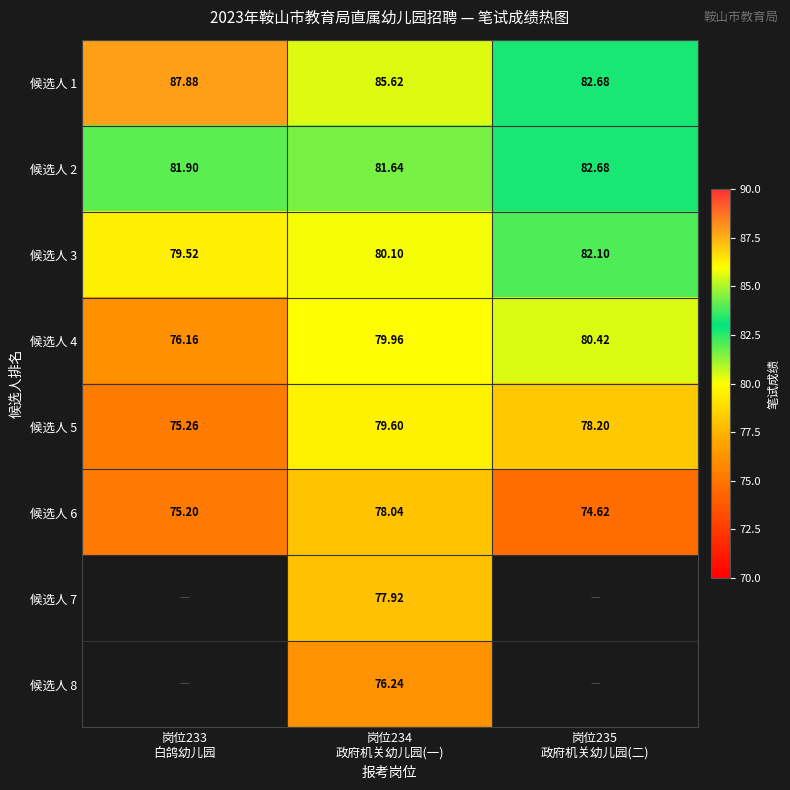

What is the average value of the 候选人 6 series?

76.0